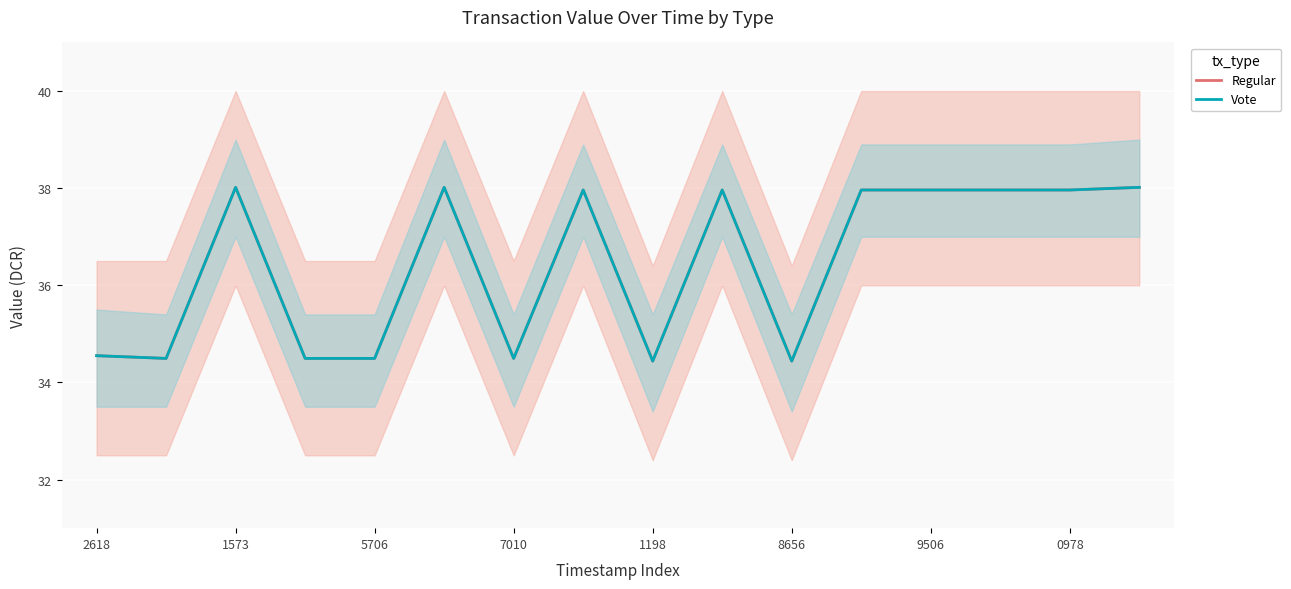

Count the Vote values in the range 34 to 37.

7